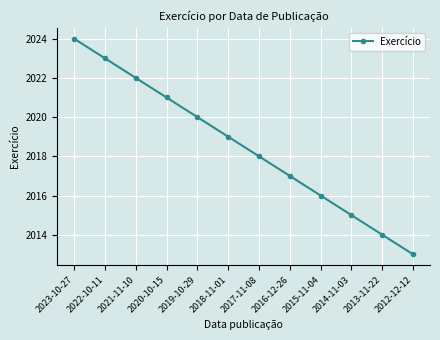

What is the difference between the maximum and minimum values?

11